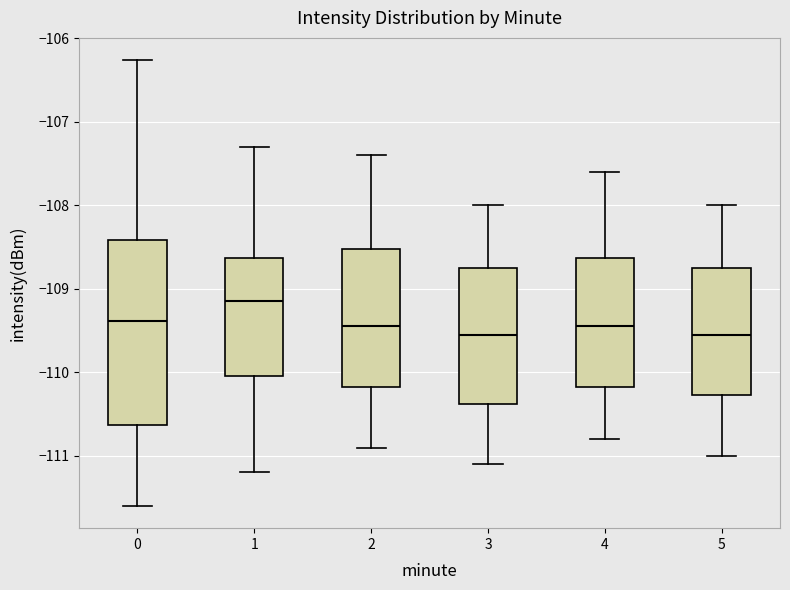

Which box is the tallest, from its lower edge to its upper edge?

0